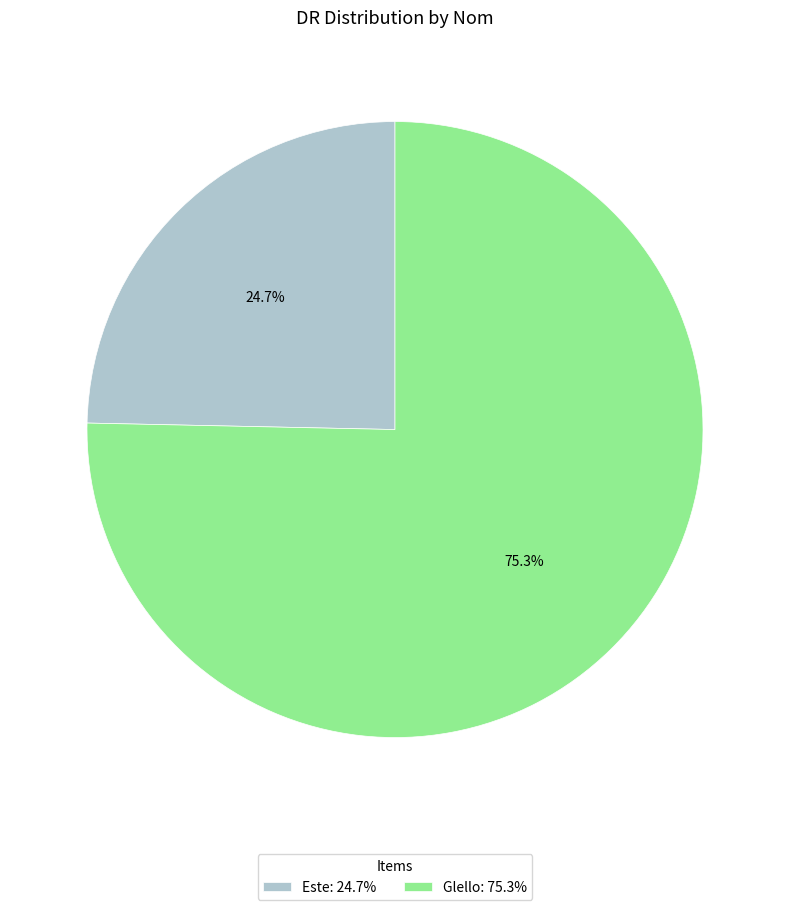

To the nearest percent, what percentage of the pie is Glello?

75%